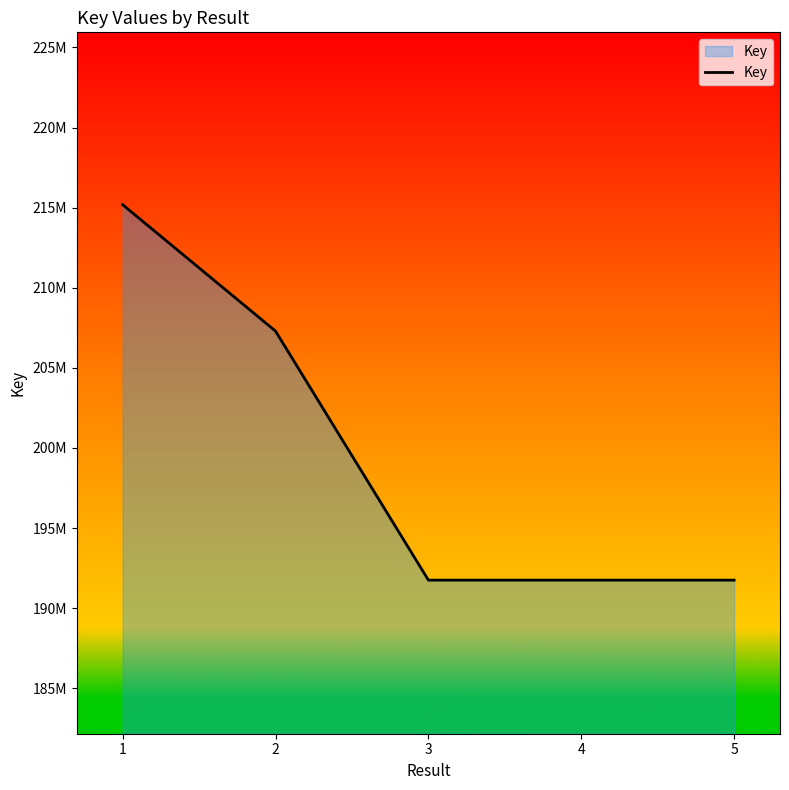

Reading left to right, extract all data points from this chart.

215185342	207295000	191750811	191750697	191750642